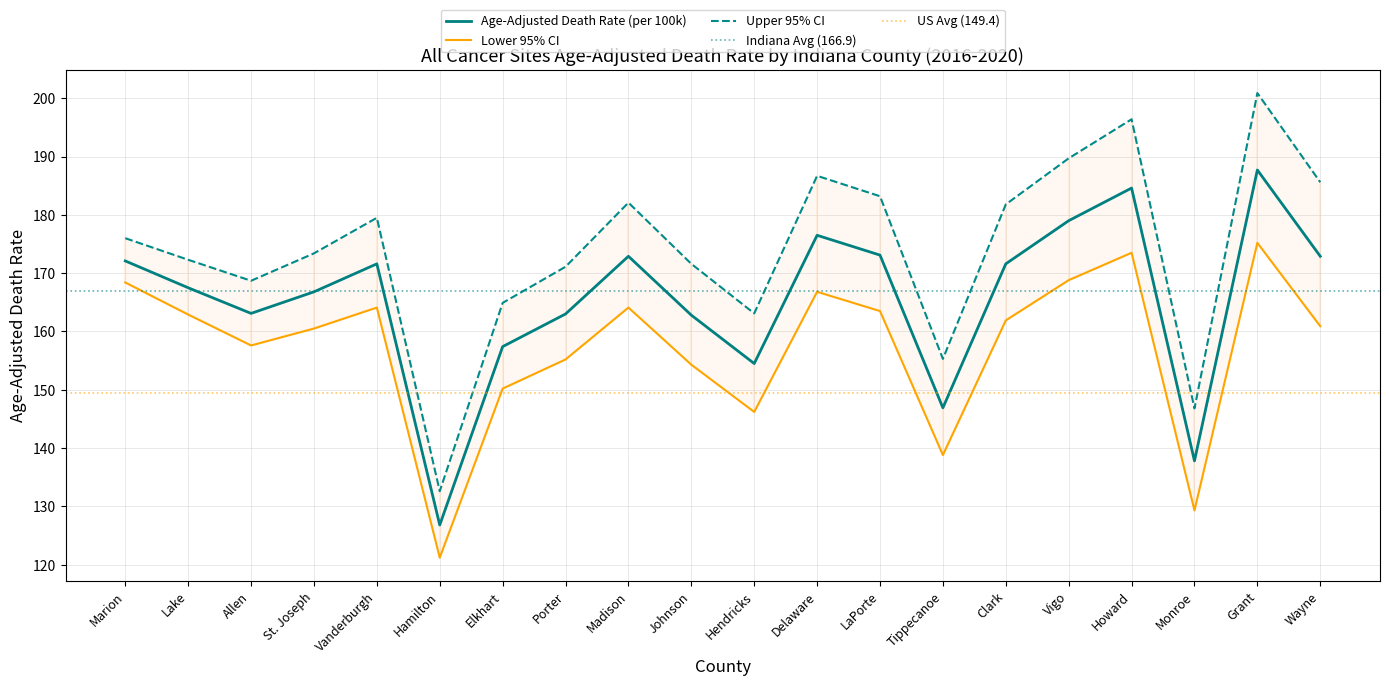

How many data points in Lower CI (Rate) are above 161?

10